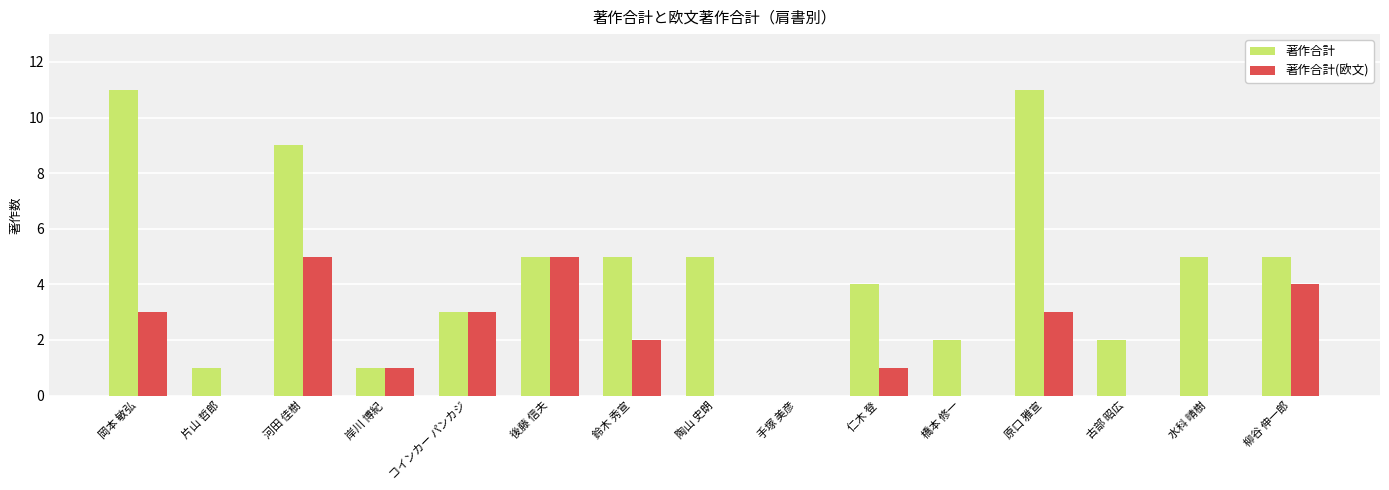

How many categories are shown in the chart?

15